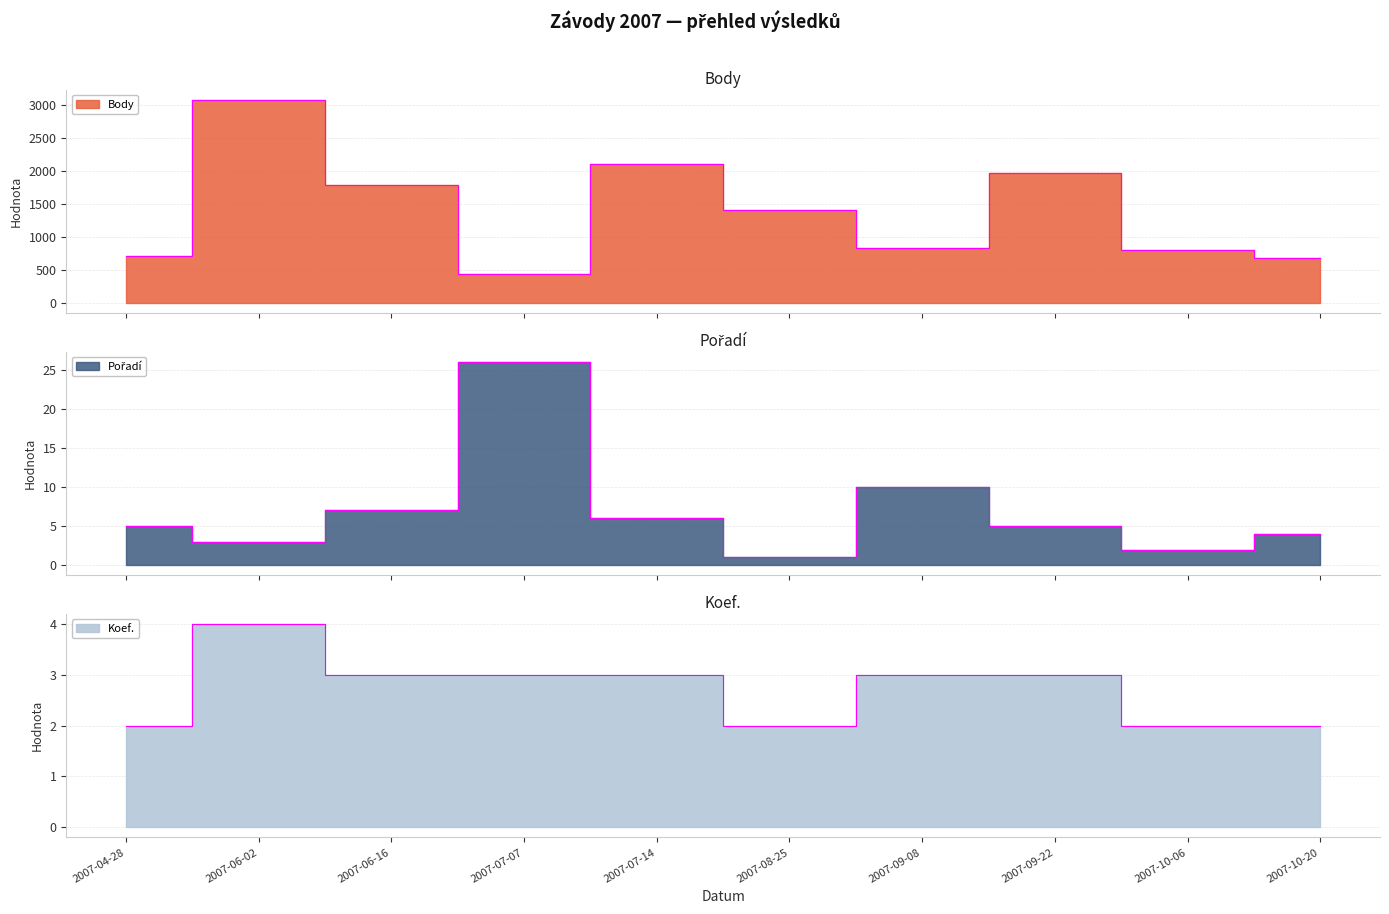

At how many categories does at least one series exceed 2177?

1